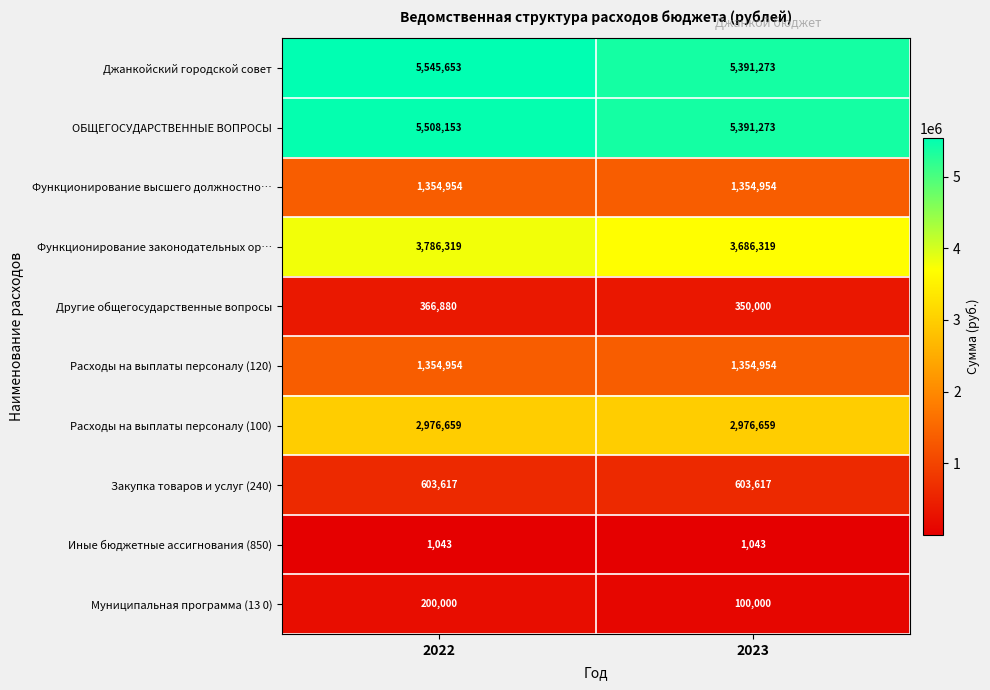

At how many categories does at least one series exceed 4371097?

2